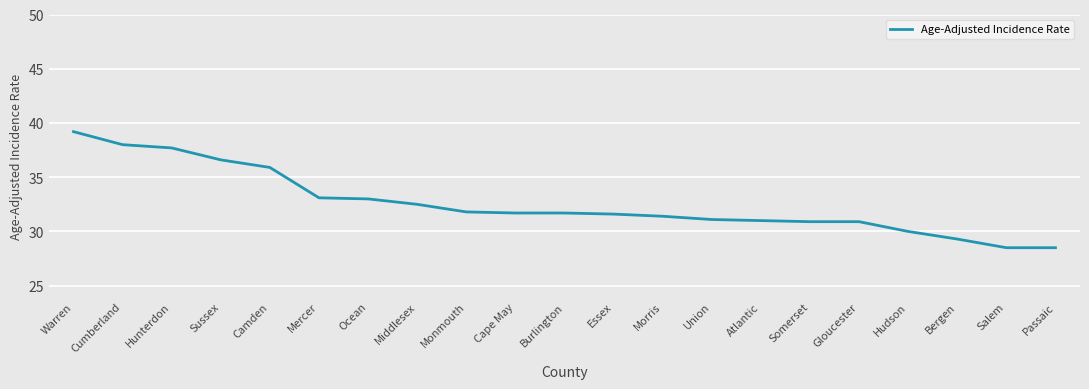

What is the minimum value shown in the chart?

28.5